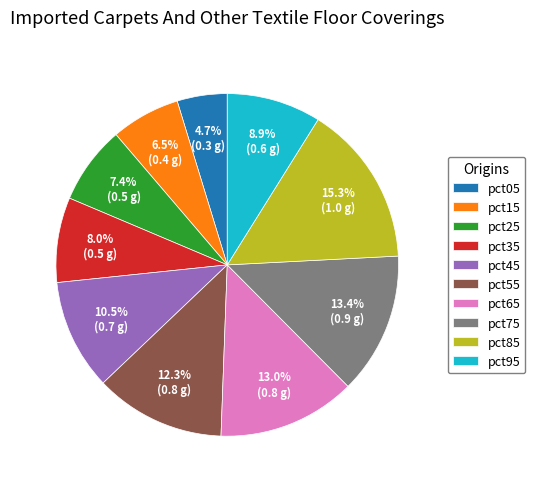

Which slice is the smallest?

pct05